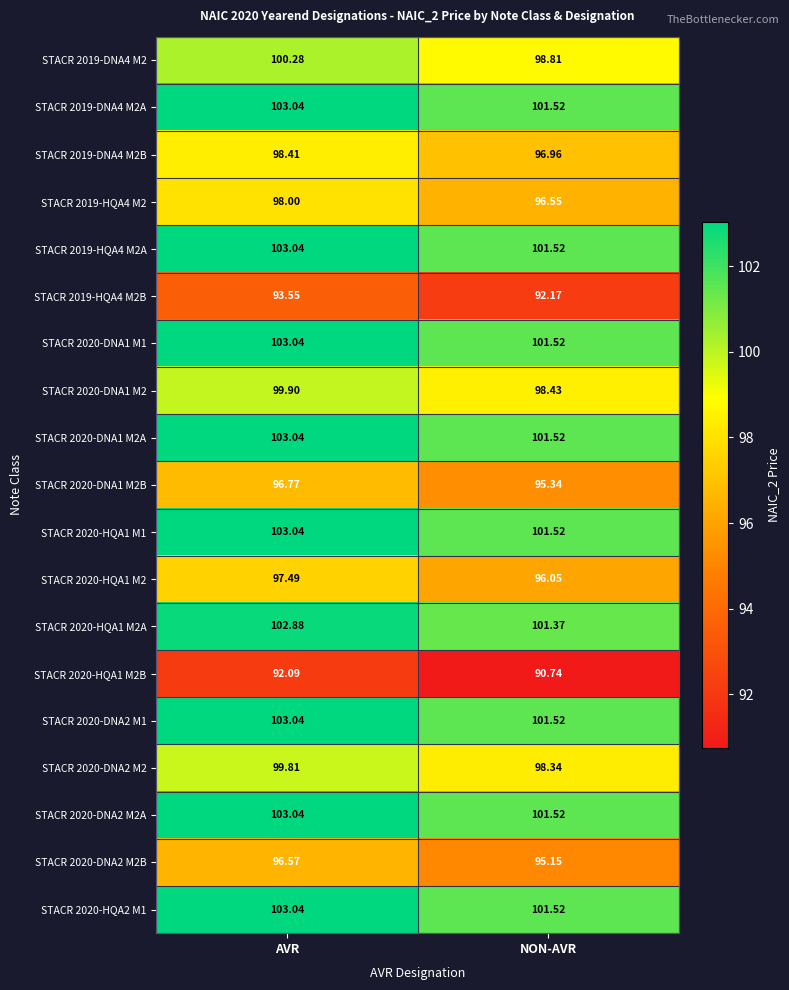

What is the spread (max minus min) of values at NON-AVR?

10.8